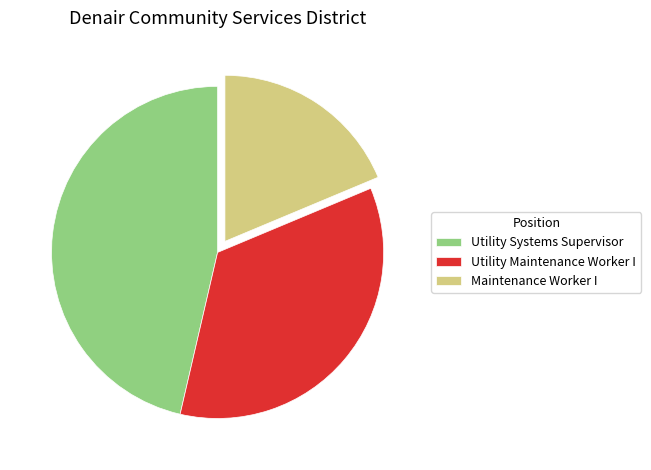

Is it true that Maintenance Worker I is 12% of the pie?

False